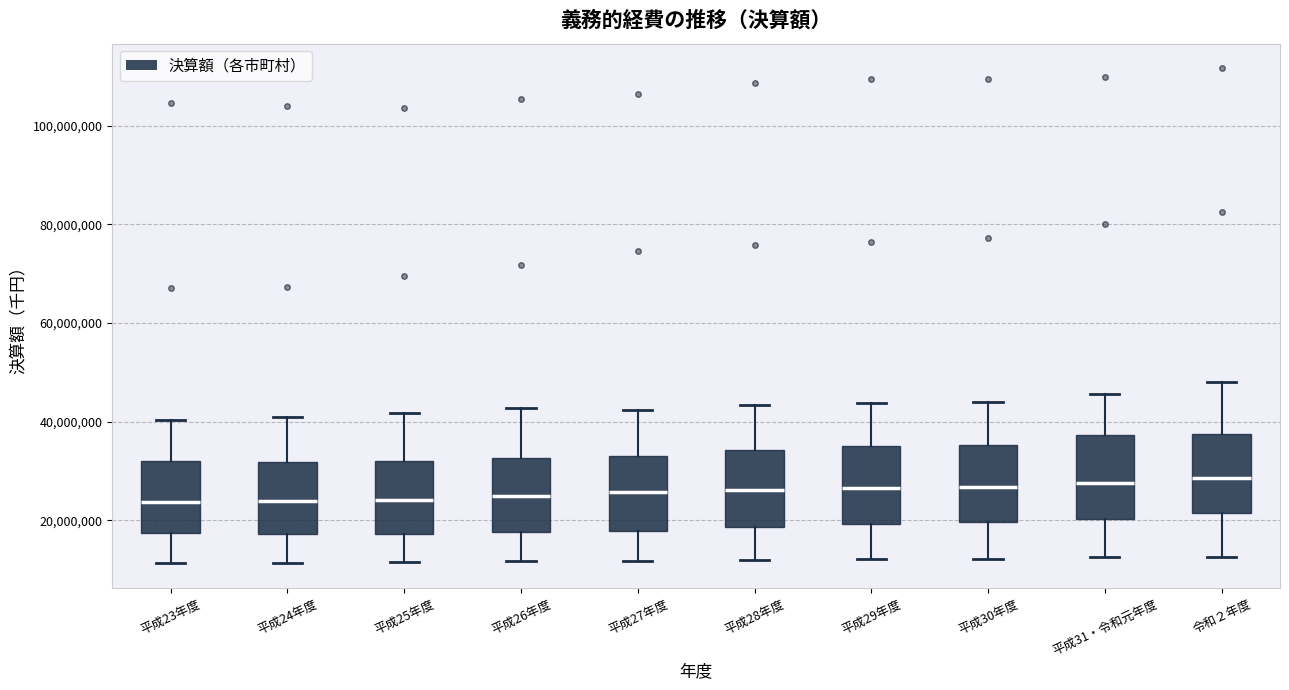

Reading left to right, transcribe this box plot: for each box, give where its median line is, the range the box spans, and where its two whiskers end, as read against the y-axis. The values are not printed on the chart, so give them approximately, as read against the axis.

平成23年度: median 24000000, box 18000000 to 32000000, whiskers 12000000 to 40000000
平成24年度: median 24000000, box 18000000 to 32000000, whiskers 12000000 to 40000000
平成25年度: median 24000000, box 18000000 to 32000000, whiskers 12000000 to 42000000
平成26年度: median 24000000, box 18000000 to 32000000, whiskers 12000000 to 42000000
平成27年度: median 26000000, box 18000000 to 34000000, whiskers 12000000 to 42000000
平成28年度: median 26000000, box 18000000 to 34000000, whiskers 12000000 to 44000000
平成29年度: median 26000000, box 20000000 to 36000000, whiskers 12000000 to 44000000
平成30年度: median 26000000, box 20000000 to 36000000, whiskers 12000000 to 44000000
平成31・令和元年度: median 28000000, box 20000000 to 38000000, whiskers 12000000 to 46000000
令和２年度: median 28000000, box 22000000 to 38000000, whiskers 12000000 to 48000000